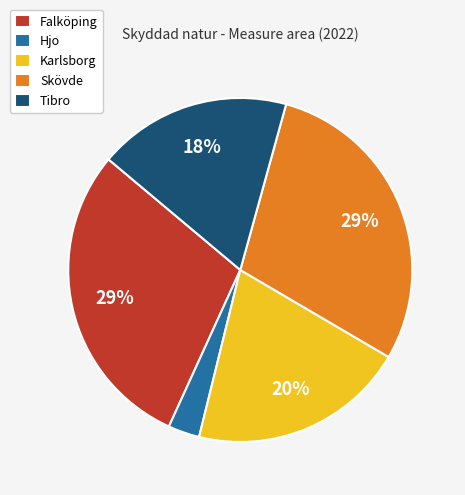

Which category has the smallest portion of the pie?

Hjo